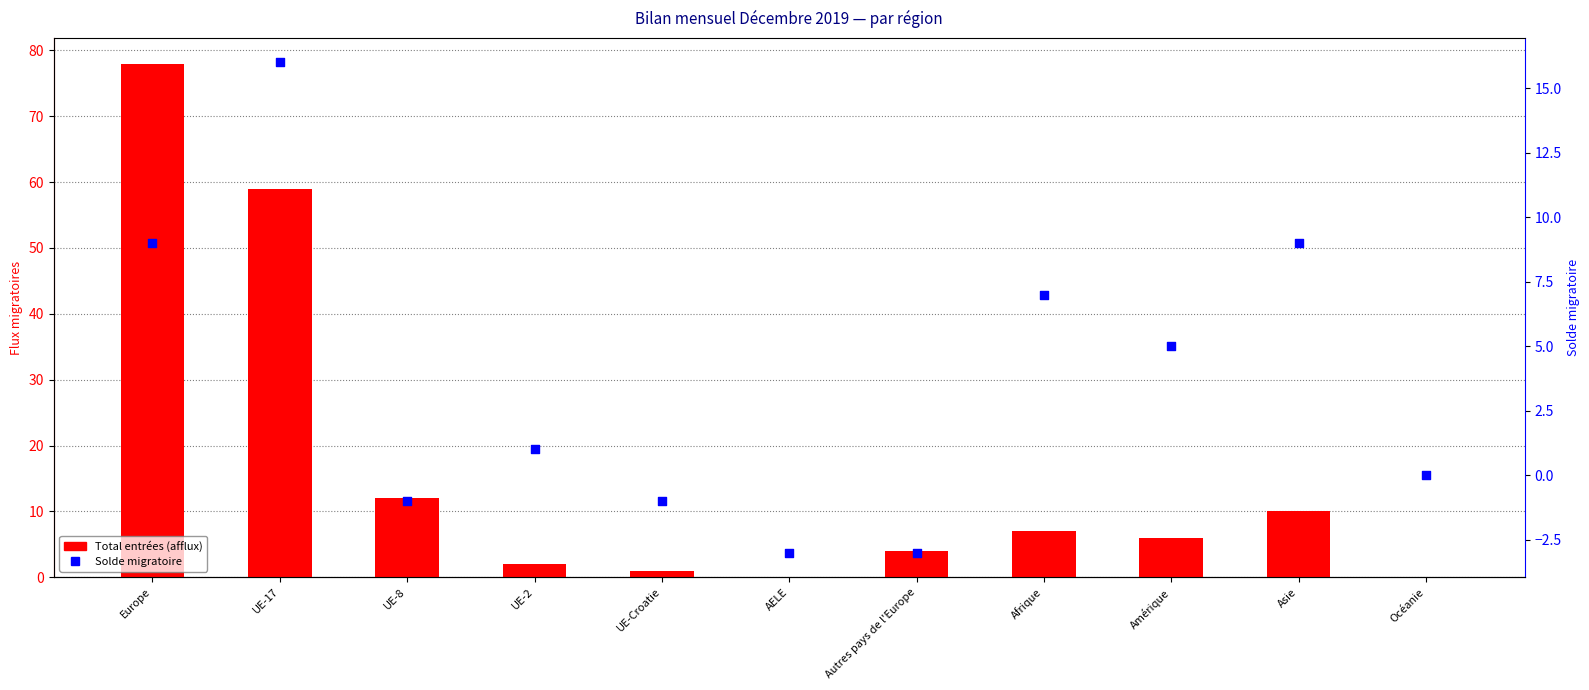

What is the total value across all series at UE-2?

8